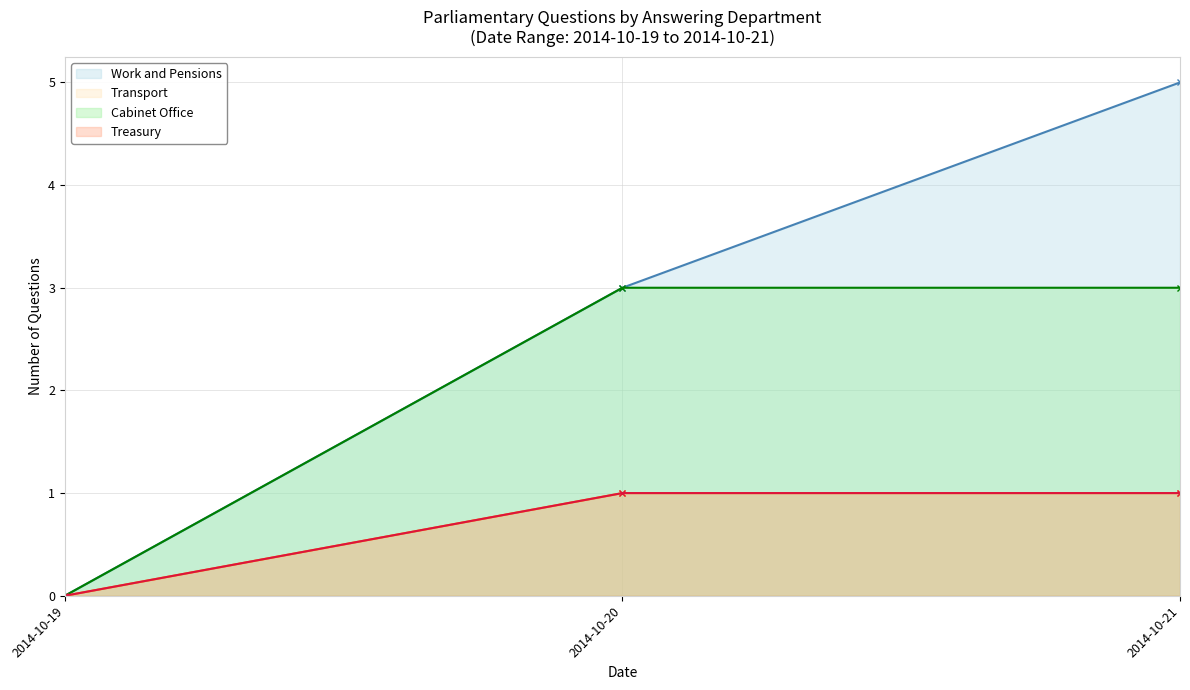

Which category has the highest value in the Transport series?

2014-10-20